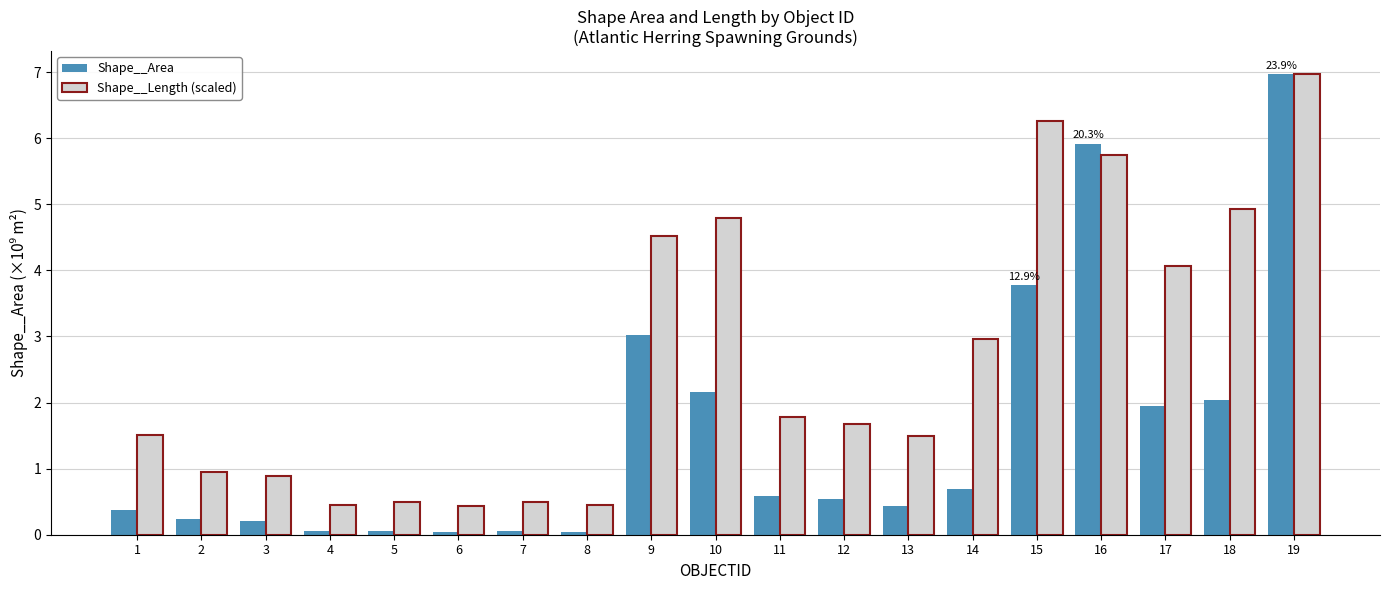

Which series has the largest total across all categories?

Shape__Length (scaled)